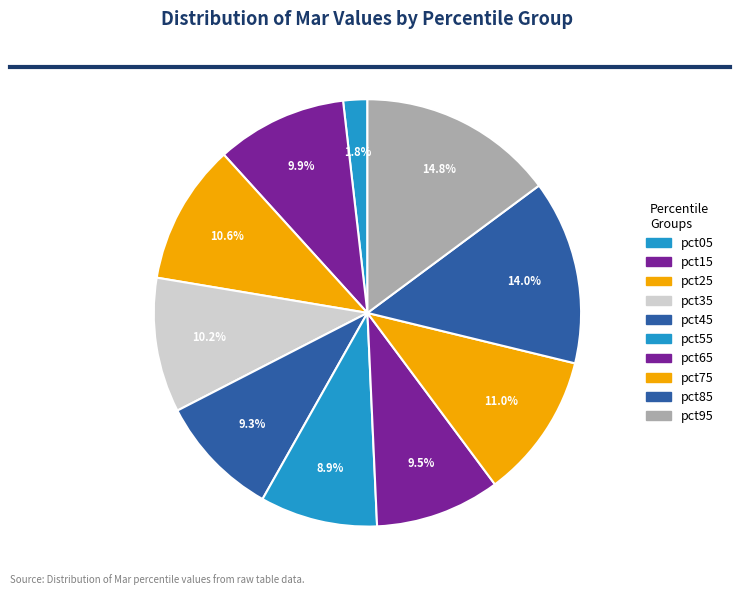

Is there a majority slice in this chart?

No